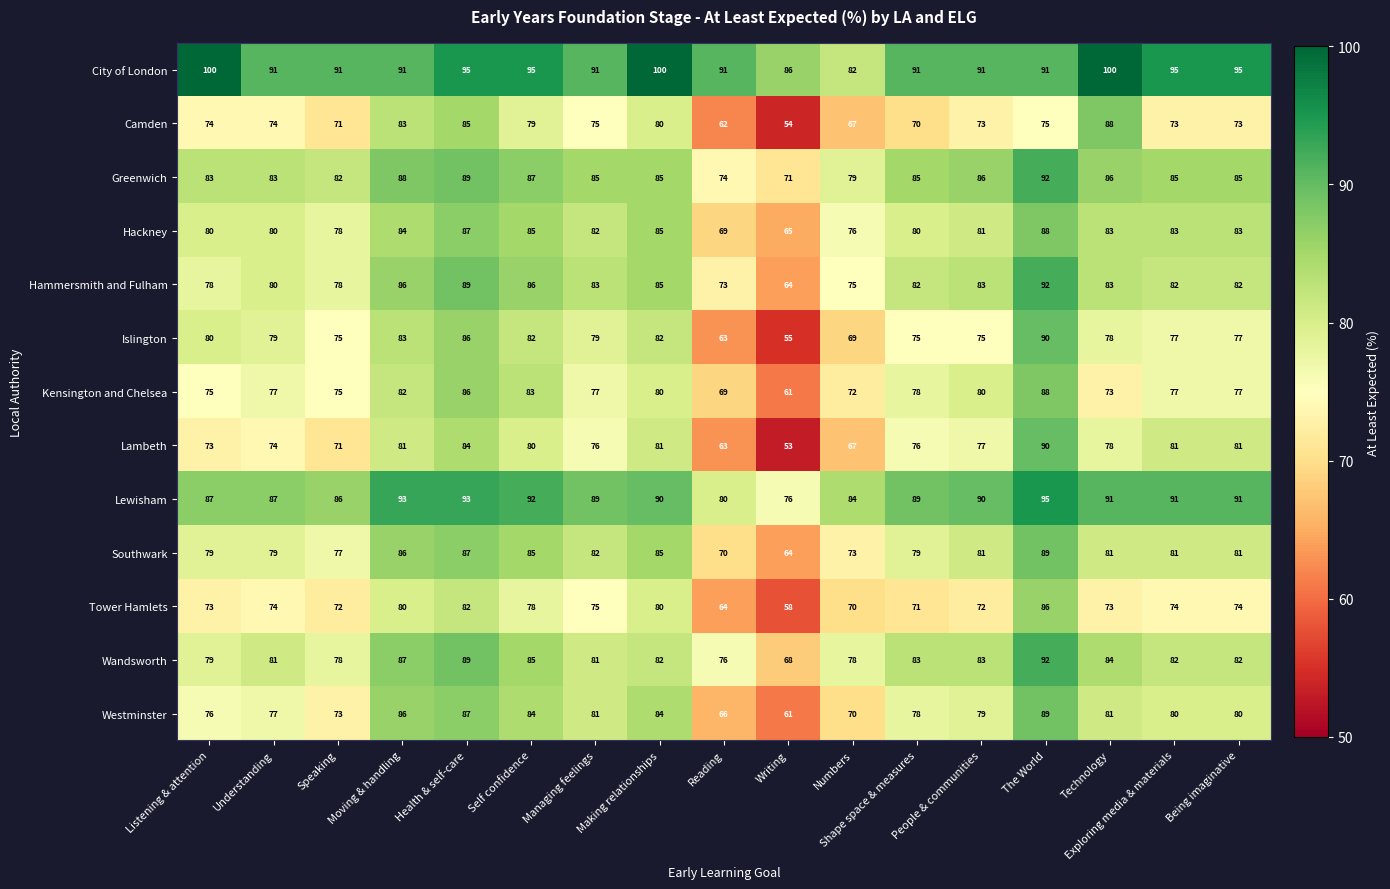

Count the number of data series in this chart.

13